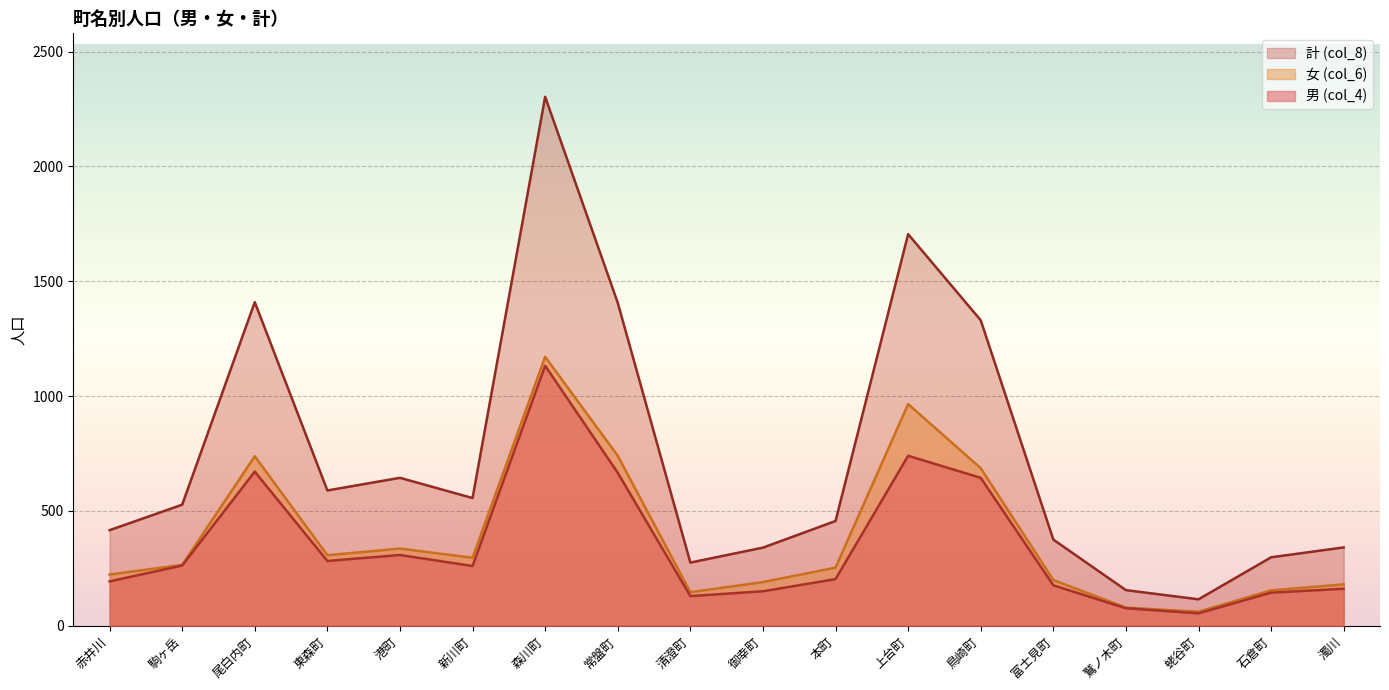

List the labels in order of 男 (col_4) value, largest first.

森川町, 上台町, 尾白内町, 常盤町, 鳥崎町, 港町, 東森町, 駒ヶ岳, 新川町, 本町, 赤井川, 富士見町, 濁川, 御幸町, 石倉町, 清澄町, 鷲ノ木町, 蛯谷町